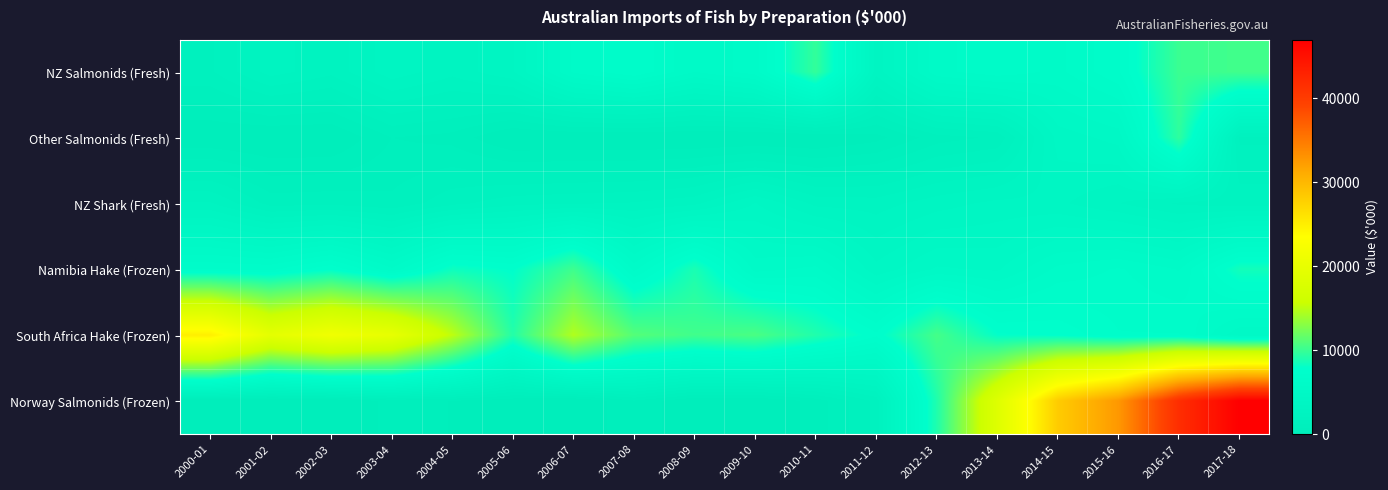

Which label corresponds to the smallest value in the chart?

2008-09